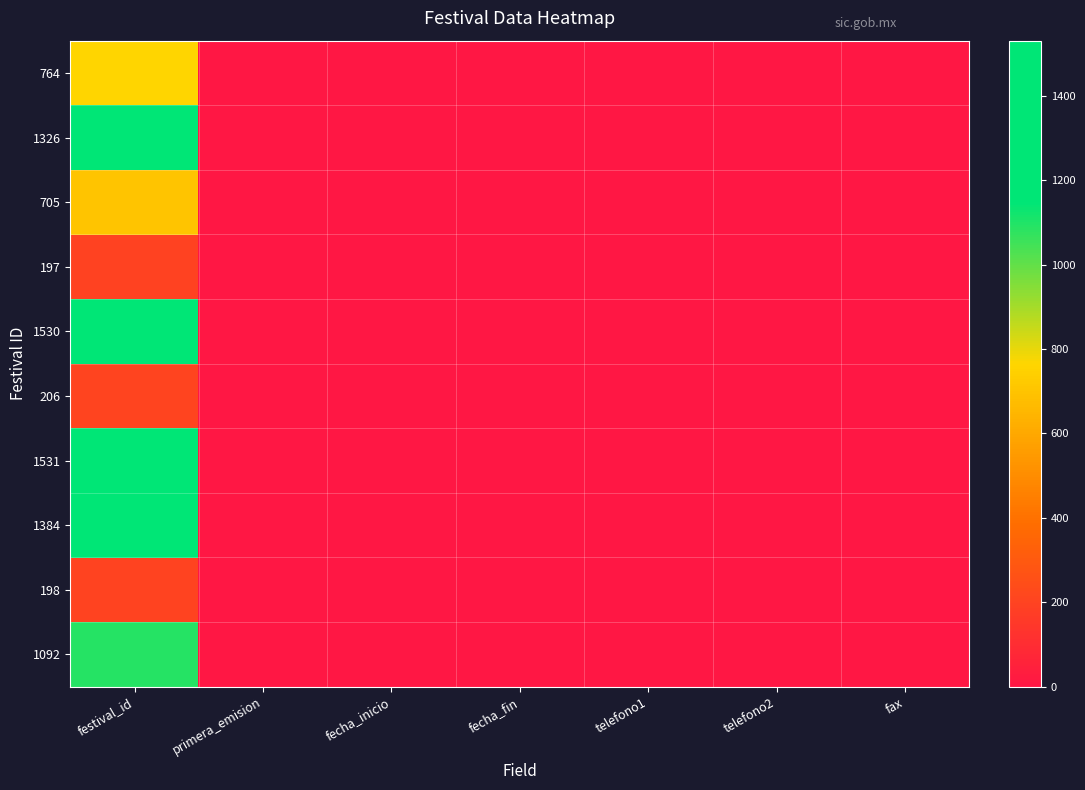

Reading left to right, extract all data points from this chart.

764: festival_id=764	primera_emision=0	fecha_inicio=0	fecha_fin=0	telefono1=0	telefono2=0	fax=0
1326: festival_id=1326	primera_emision=0	fecha_inicio=0	fecha_fin=0	telefono1=0	telefono2=0	fax=0
705: festival_id=705	primera_emision=0	fecha_inicio=0	fecha_fin=0	telefono1=0	telefono2=0	fax=0
197: festival_id=197	primera_emision=0	fecha_inicio=0	fecha_fin=0	telefono1=0	telefono2=0	fax=0
1530: festival_id=1530	primera_emision=0	fecha_inicio=0	fecha_fin=0	telefono1=0	telefono2=0	fax=0
206: festival_id=206	primera_emision=0	fecha_inicio=0	fecha_fin=0	telefono1=0	telefono2=0	fax=0
1531: festival_id=1531	primera_emision=0	fecha_inicio=0	fecha_fin=0	telefono1=0	telefono2=0	fax=0
1384: festival_id=1384	primera_emision=0	fecha_inicio=0	fecha_fin=0	telefono1=0	telefono2=0	fax=0
198: festival_id=198	primera_emision=0	fecha_inicio=0	fecha_fin=0	telefono1=0	telefono2=0	fax=0
1092: festival_id=1092	primera_emision=0	fecha_inicio=0	fecha_fin=0	telefono1=0	telefono2=0	fax=0